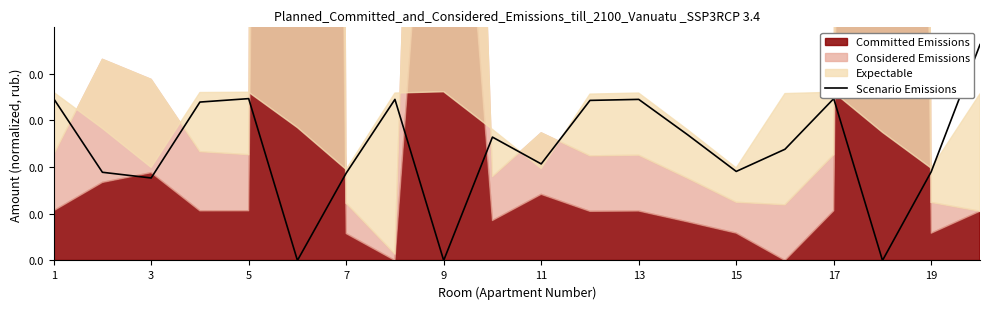

At which category does the chart reach its peak across all series?

19